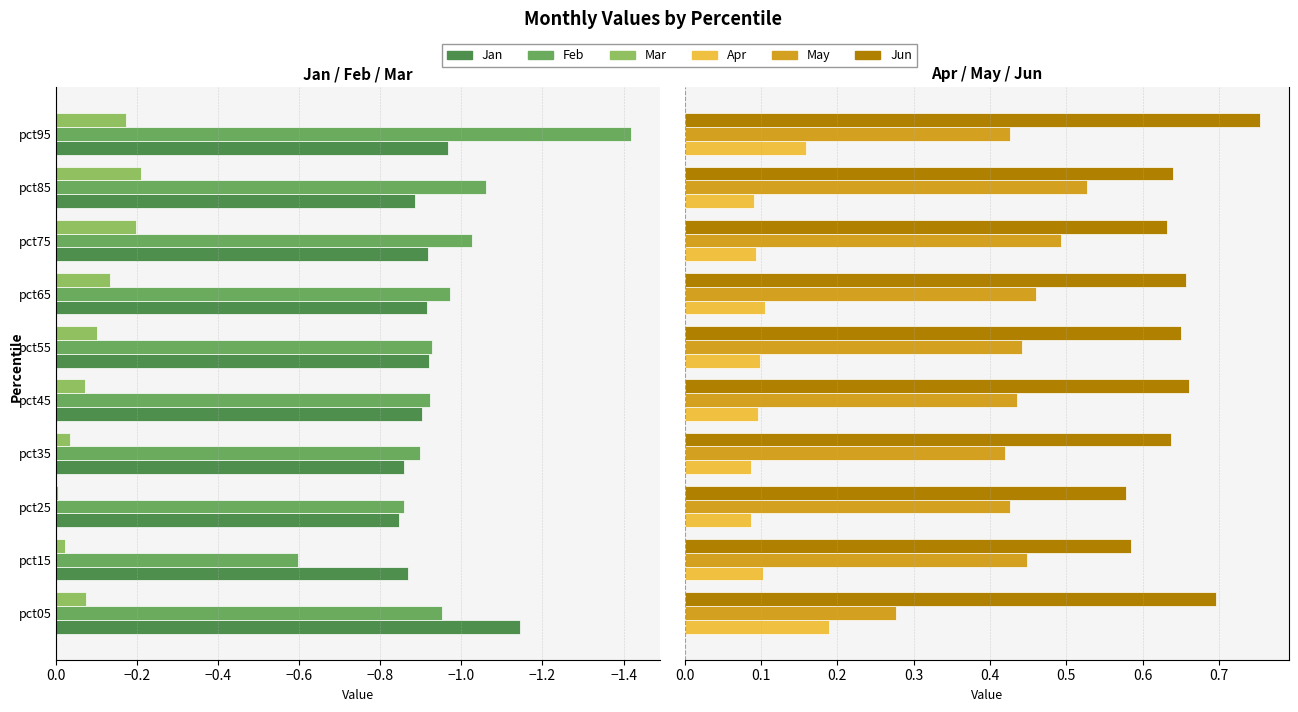

What is the value of the May bar at the 10th from the left?

0.4